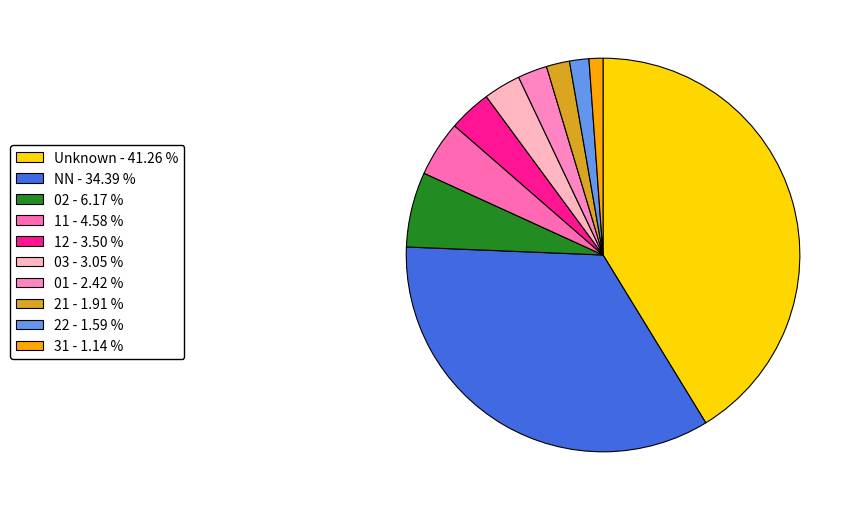

What is the largest slice in the pie chart?

Unknown - 41.26 %